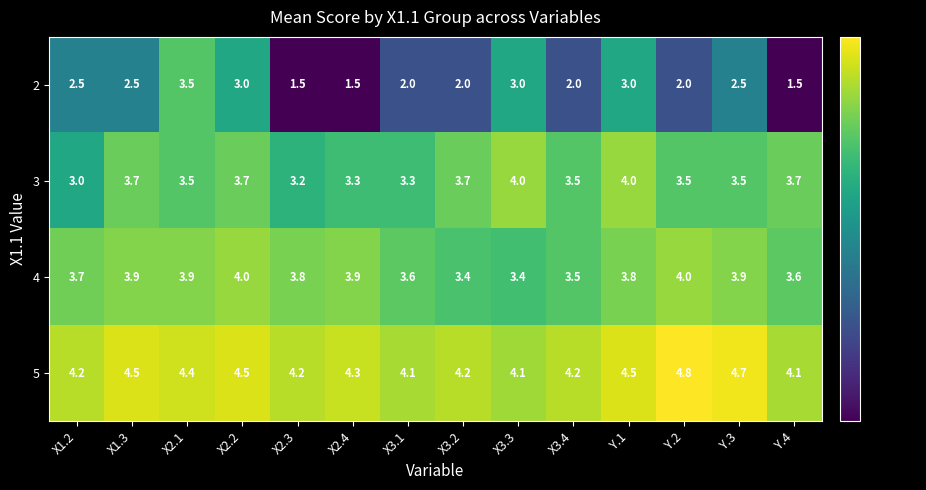

What is the difference between the 3 values at X2.4 and X1.2?

0.3